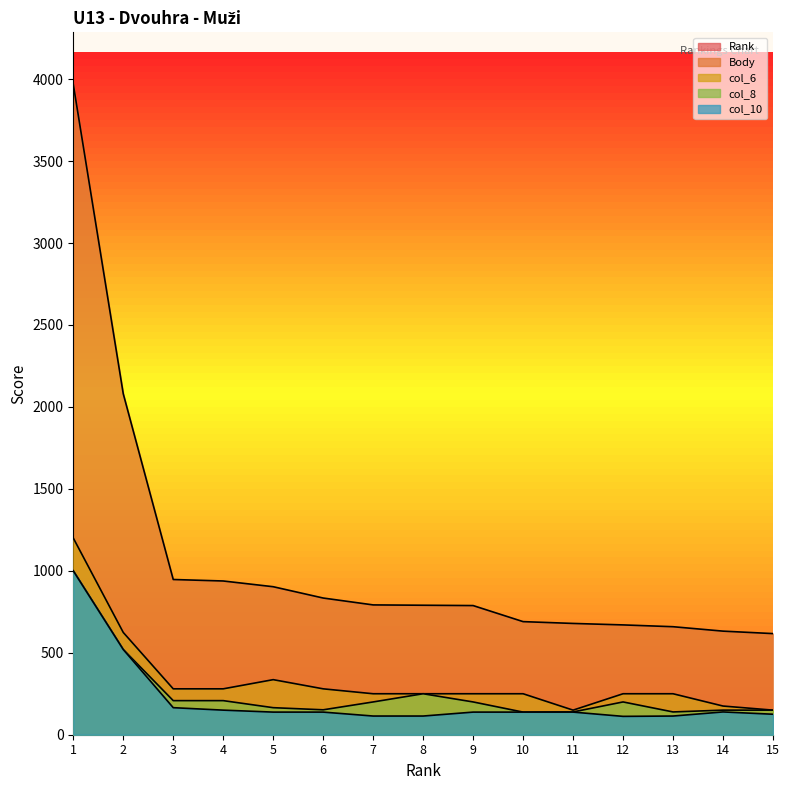

Reading right to left, extract all data points from this chart.

Rank: 15=15	14=14	13=13	12=12	11=11	10=10	9=9	8=8	7=7	6=6	5=5	4=4	3=3	2=2	1=1
Body: 15=617	14=632	13=659	12=670	11=679	10=690	9=788	8=790	7=792	6=834	5=903	4=938	3=947	2=2080	1=3968
col_6: 15=150	14=175	13=250	12=250	11=150	10=250	9=250	8=250	7=250	6=280	5=336	4=280	3=280	2=624	1=1200
col_8: 15=150	14=150	13=139	12=200	11=139	10=138	9=200	8=250	7=200	6=152	5=165	4=208	3=208	2=520	1=1000
col_10: 15=125	14=139	13=114	12=112	11=138	10=138	9=138	8=114	7=114	6=138	5=138	4=150	3=165	2=520	1=1000